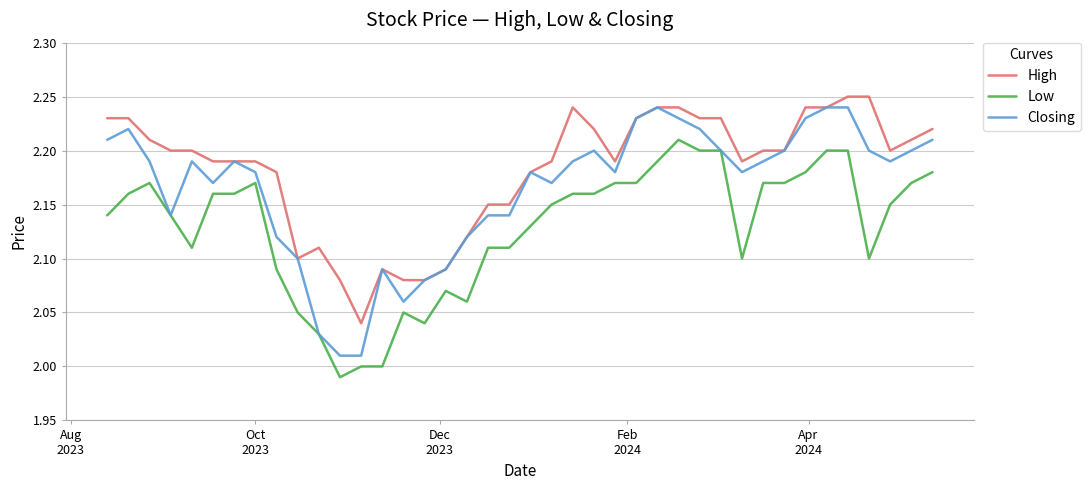

What are all the series names shown in the legend?

High, Low, Closing